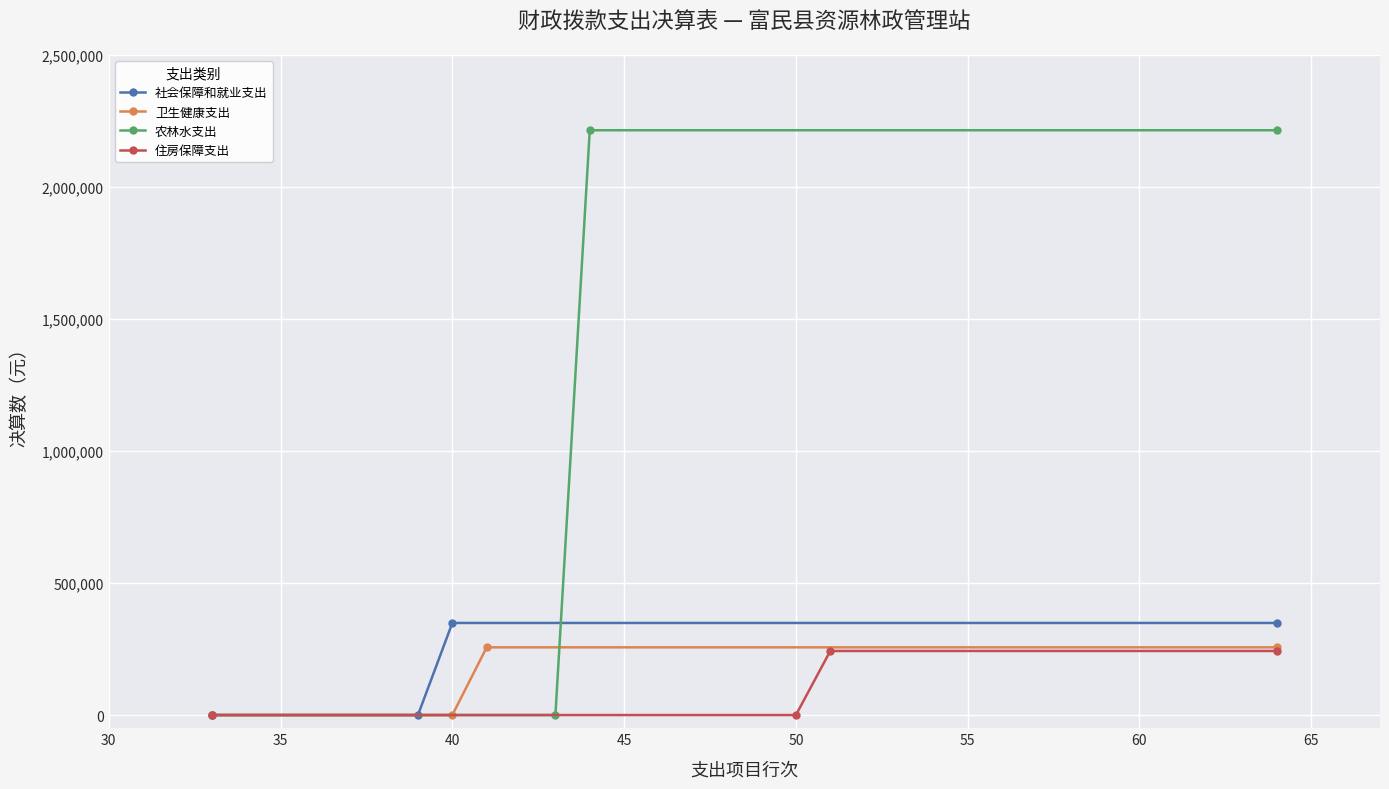

What is the difference between the maximum and minimum values in the 卫生健康支出 series?

256379.2